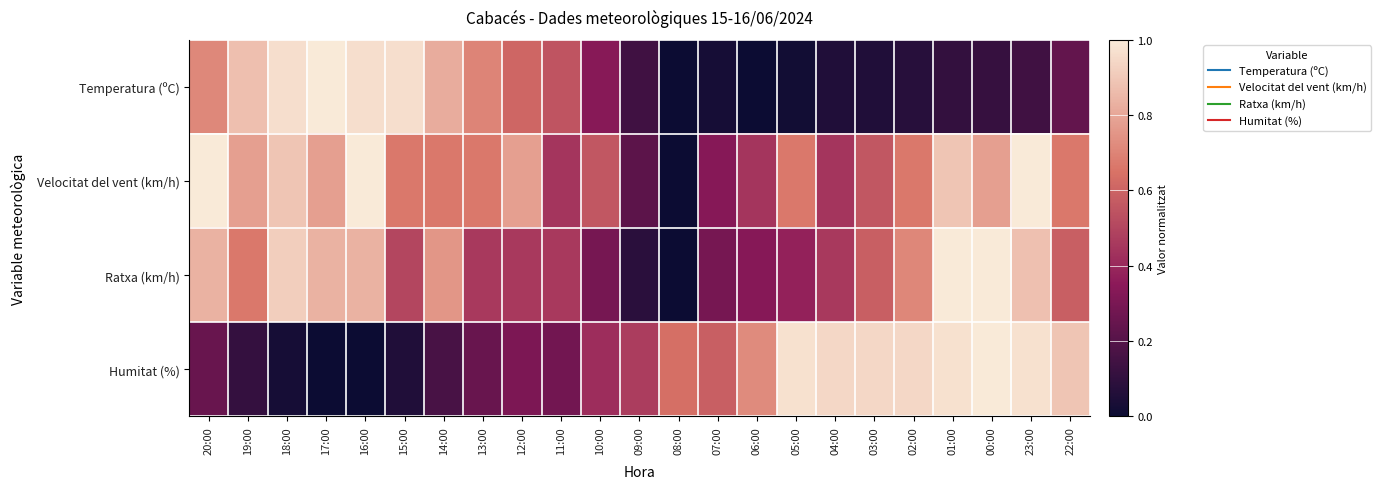

Rank the series by their average value, from highest to lowest.

Velocitat del vent (km/h), Ratxa (km/h), Humitat (%), Temperatura (ºC)